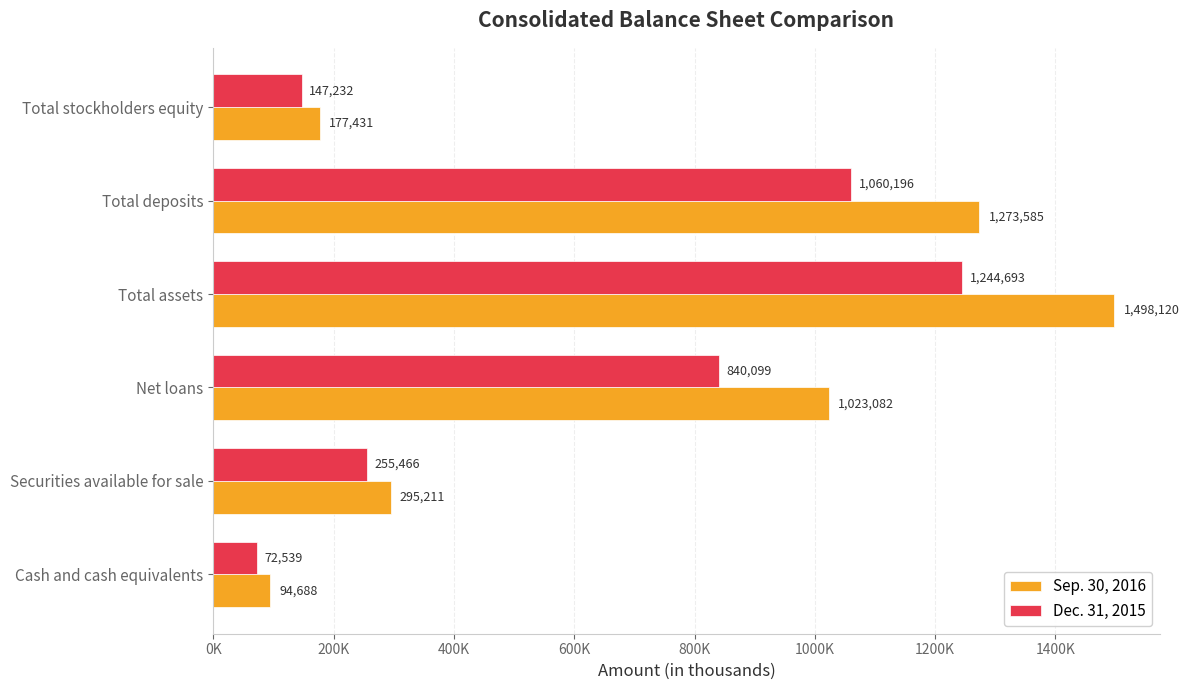

Reading left to right, list all the values displayed in this chart.

Sep. 30, 2016: 94688	295211	1023082	1498120	1273585	177431
Dec. 31, 2015: 72539	255466	840099	1244693	1060196	147232